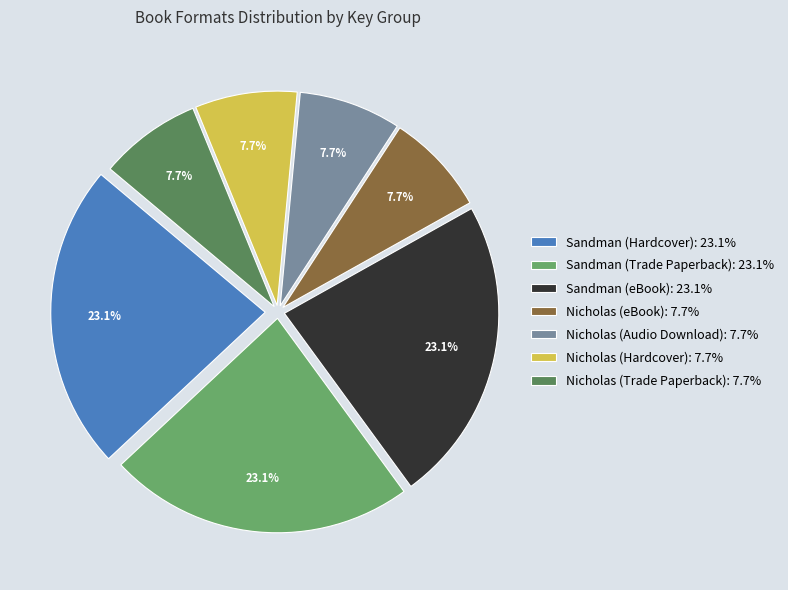

What percentage is NOT represented by Nicholas (eBook)?

92.3%